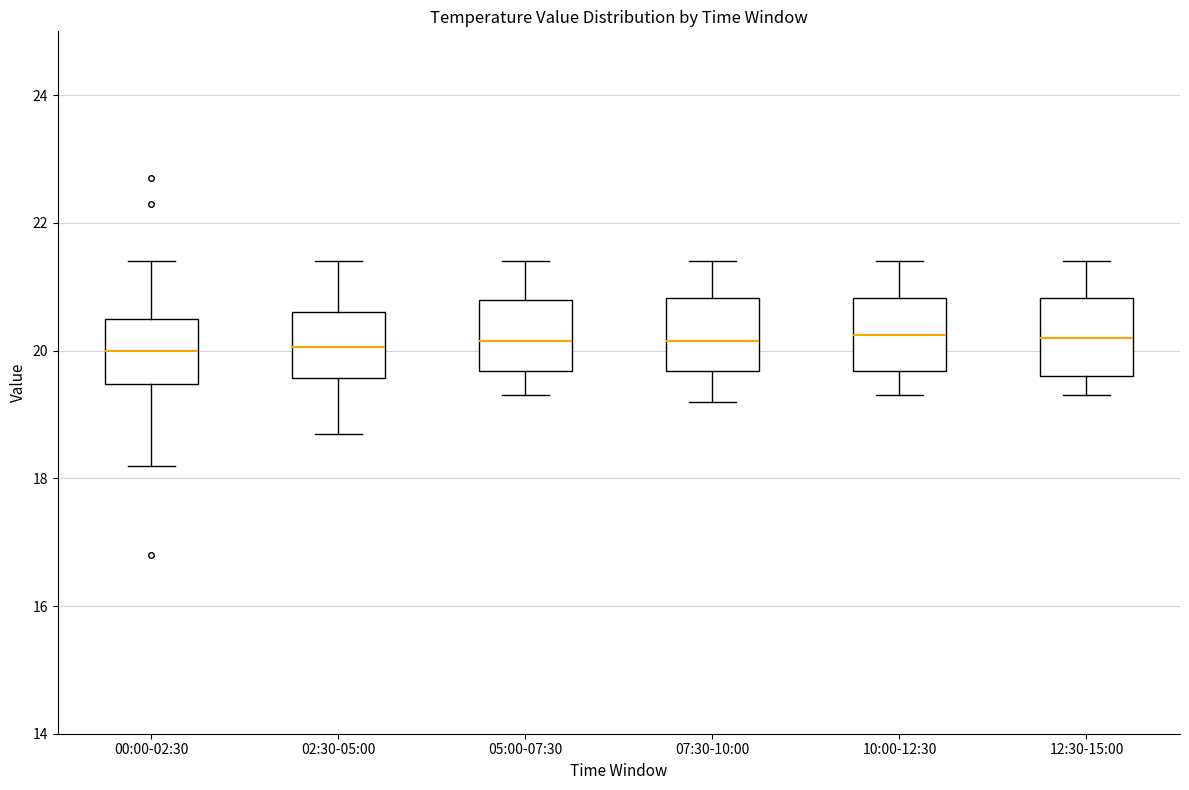

Where is the lower edge of the box for 05:00-07:30 on the y-axis? The values are not printed on the chart, so give them approximately, as read against the axis.

19.6